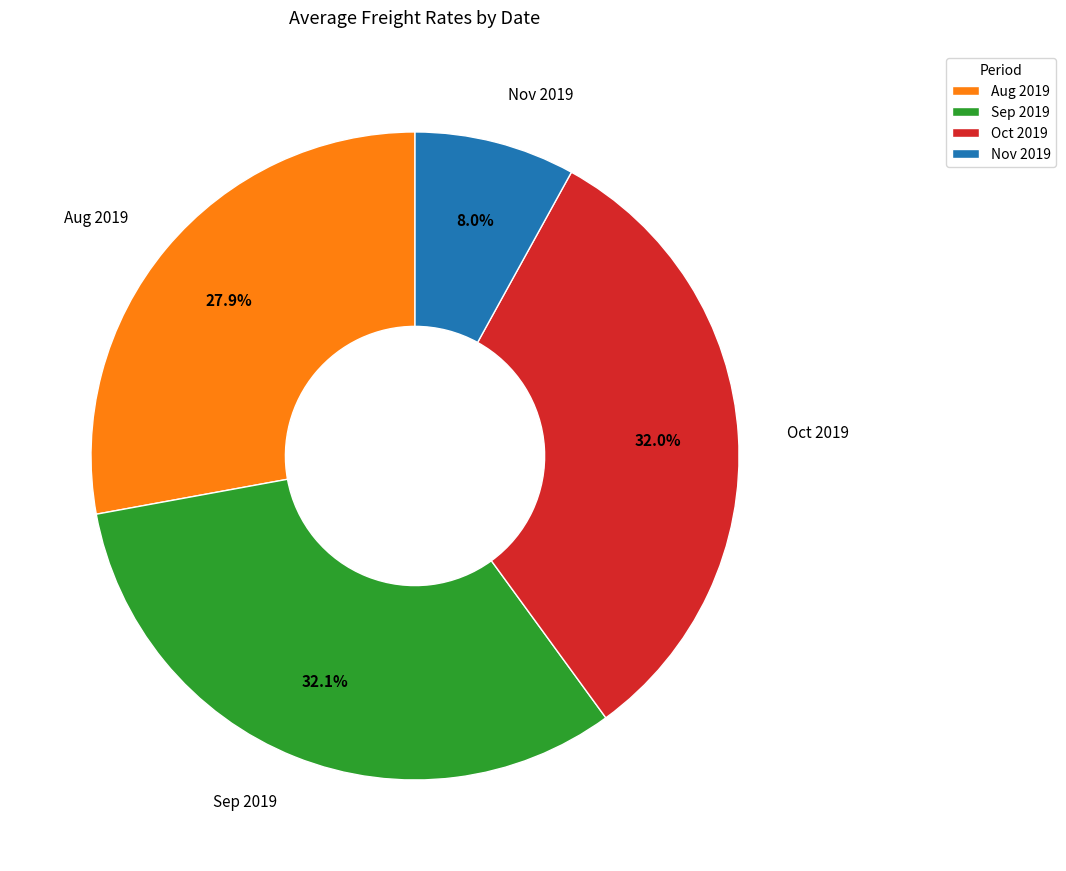

Do Oct 2019 and Nov 2019 together represent more than half of the pie?

No